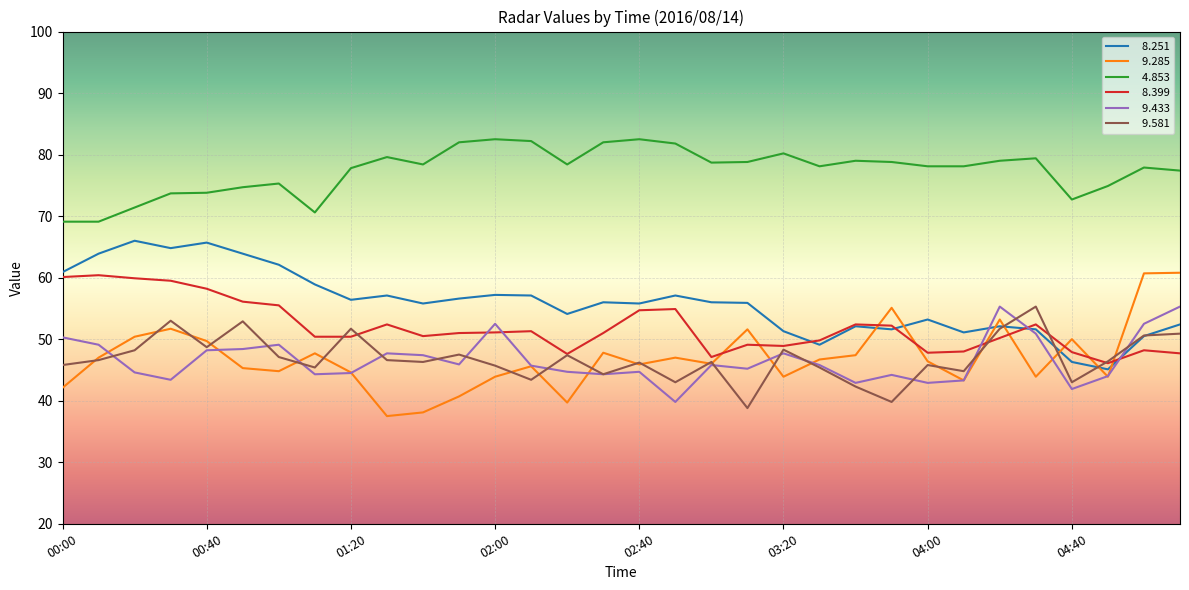

What is the minimum value shown in the chart?

37.5